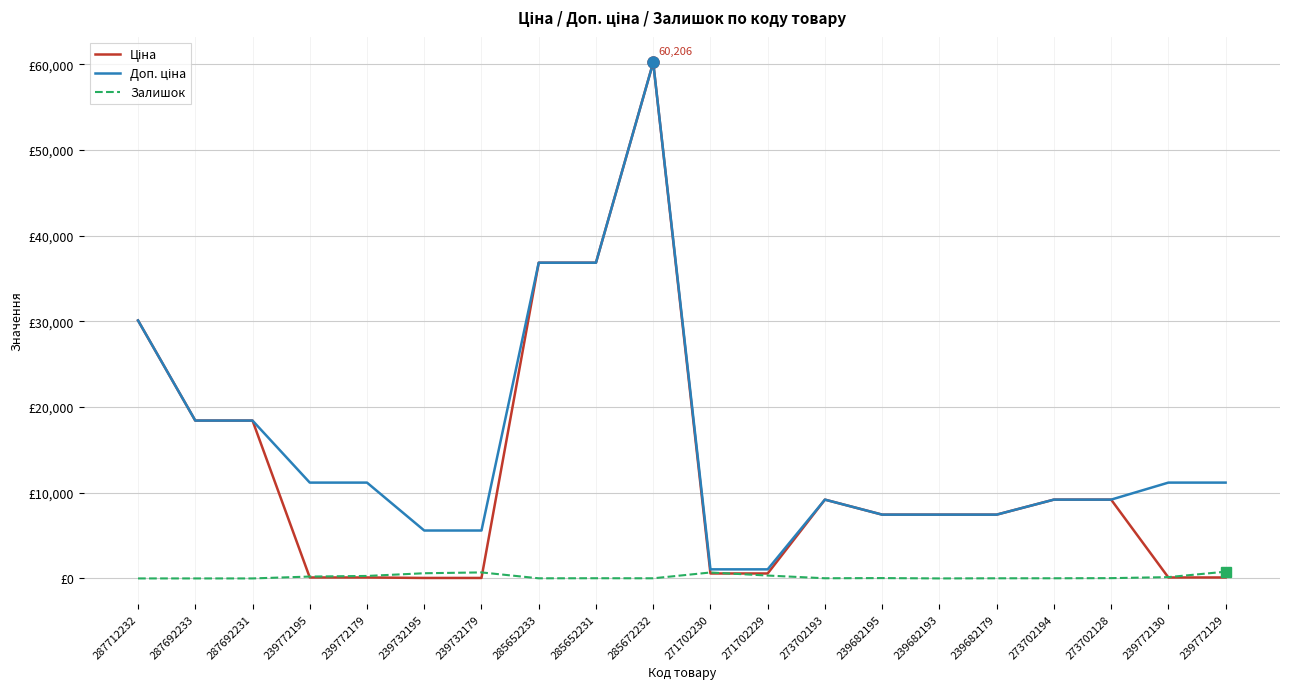

Which label corresponds to the smallest value in the chart?

287712232